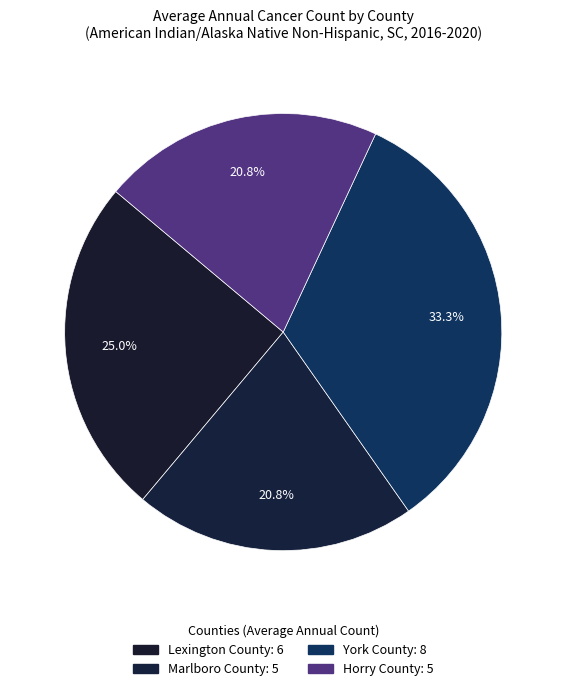

What is the largest slice in the pie chart?

York County